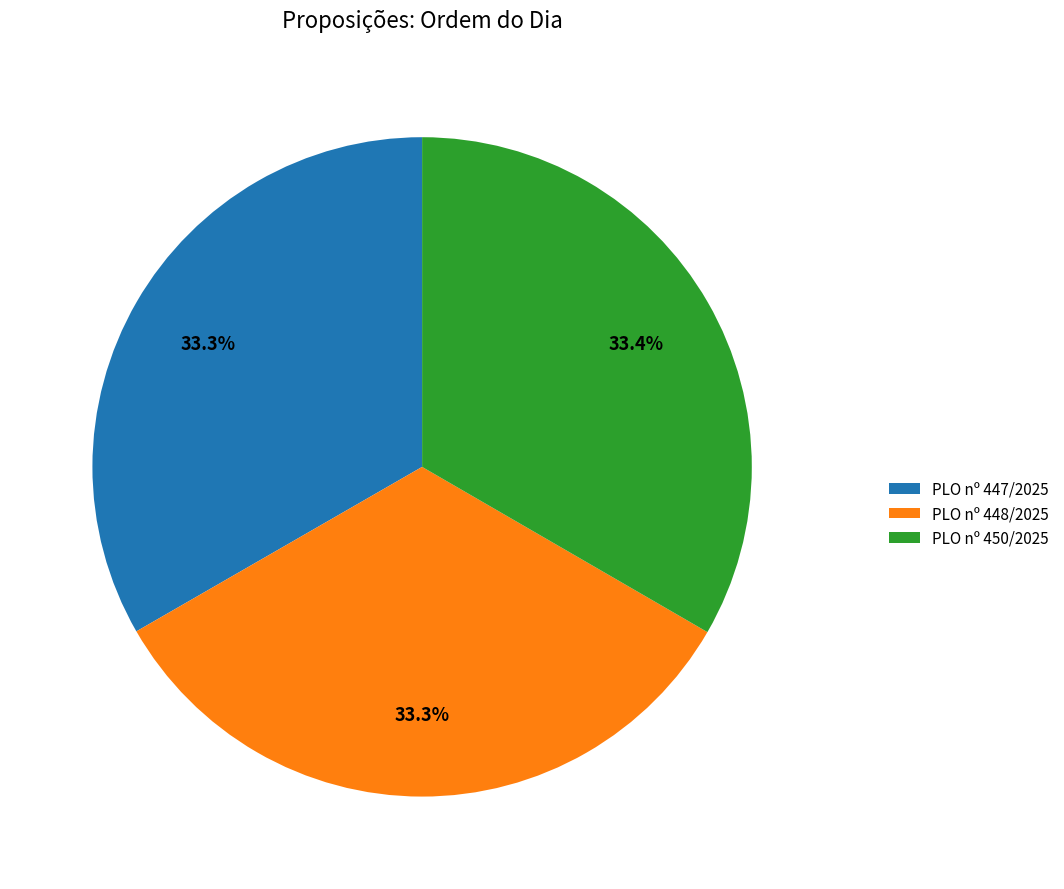

What is the ratio of the value at PLO nº 447/2025 to the value at PLO nº 450/2025?

1.0